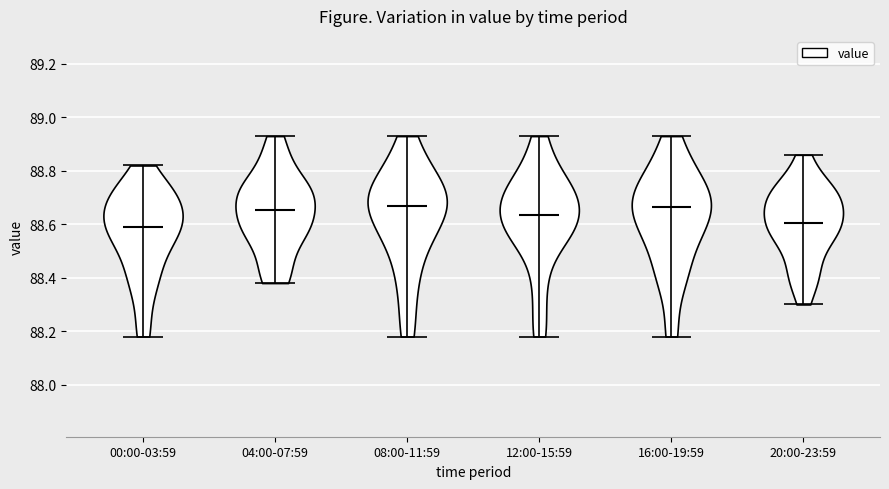

Reading left to right, read every violin against the y-axis: where its median line is, and the lowest and highest points it reaches. The values are not printed on the chart, so give them approximately, as read against the axis.

00:00-03:59: median line 88.60, lowest point 88.18, highest point 88.82
04:00-07:59: median line 88.66, lowest point 88.38, highest point 88.94
08:00-11:59: median line 88.68, lowest point 88.18, highest point 88.94
12:00-15:59: median line 88.64, lowest point 88.18, highest point 88.94
16:00-19:59: median line 88.66, lowest point 88.18, highest point 88.94
20:00-23:59: median line 88.60, lowest point 88.30, highest point 88.86